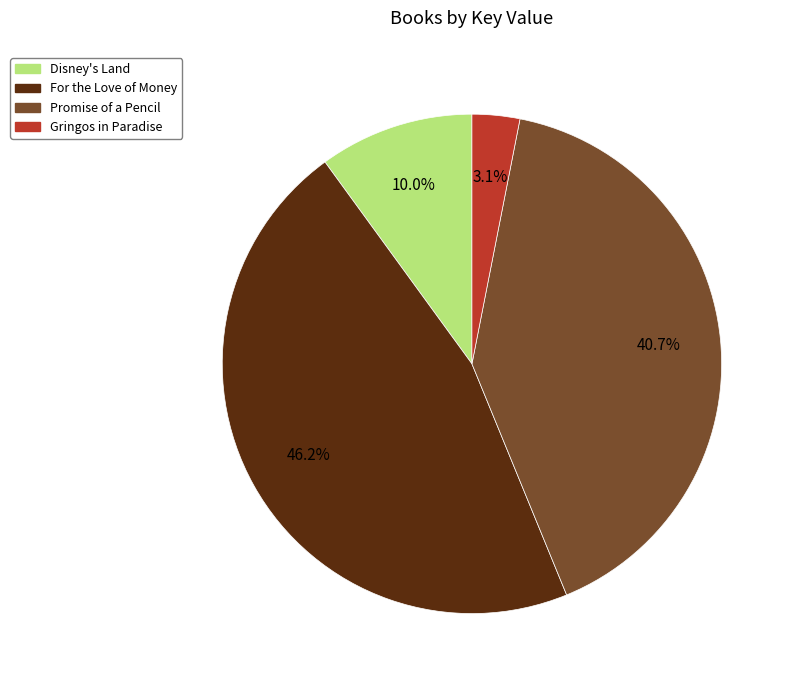

Rank the categories by value from lowest to highest.

Gringos in Paradise, Disney's Land, Promise of a Pencil, For the Love of Money